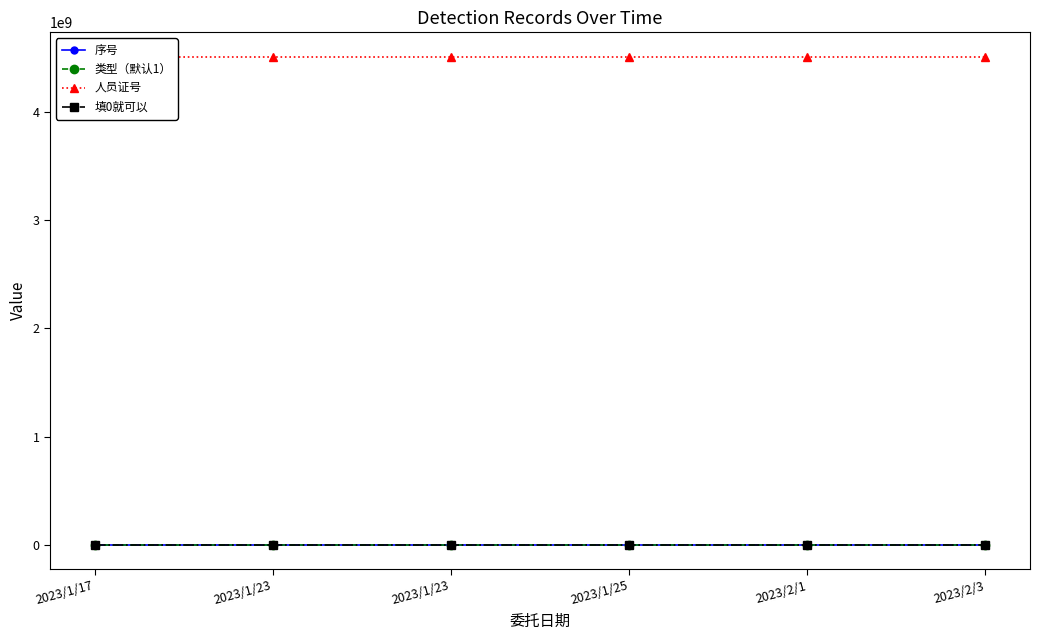

True or false: 填0就可以 and 类型（默认1） intersect in this chart.

False